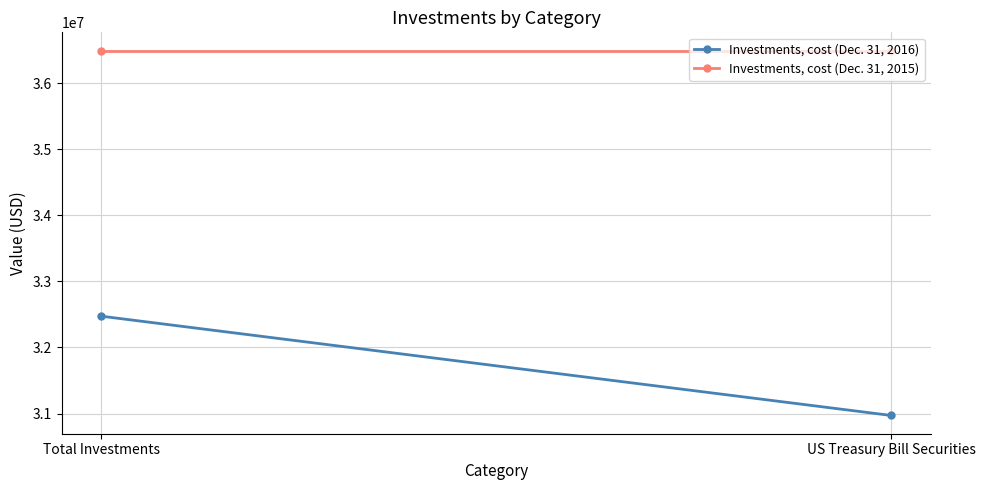

Where is Investments, cost (Dec. 31, 2016) nearest to the value 31722584?

US Treasury Bill Securities